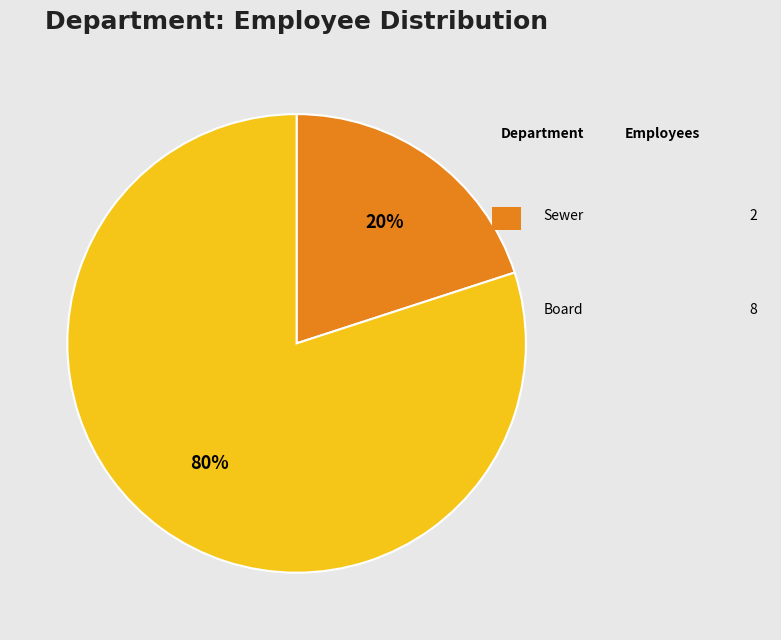

To the nearest percent, what is the average slice percentage?

50%